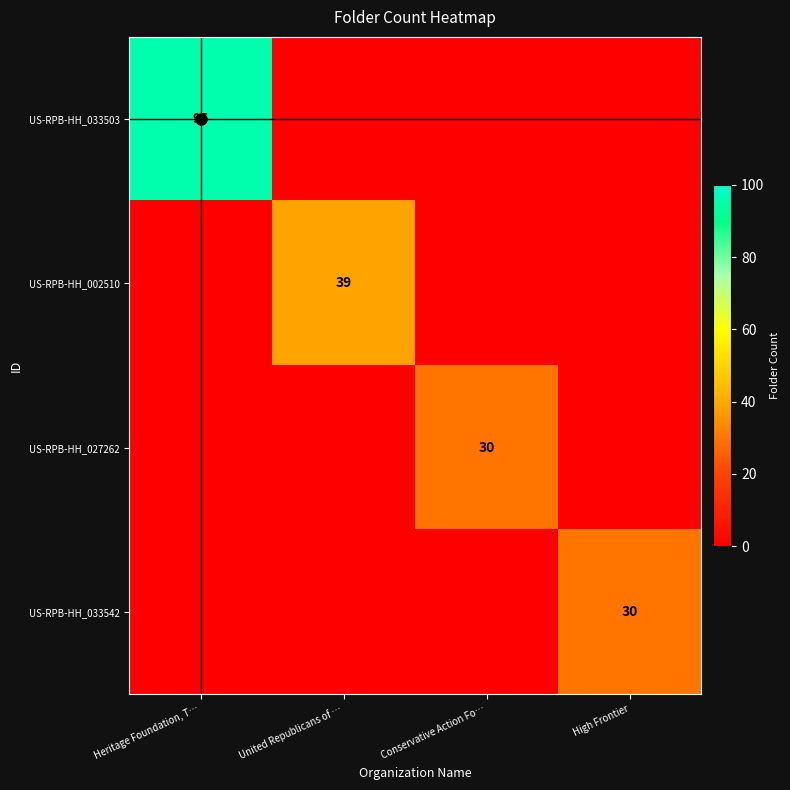

The value of US-RPB-HH_027262 at High Frontier is 0. True or false?

True